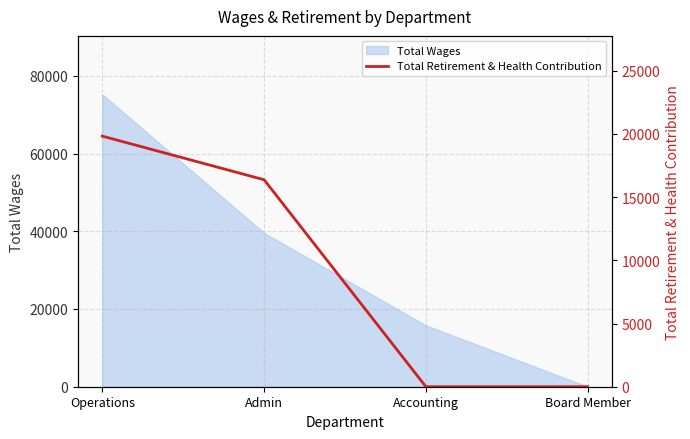

Which category has the highest value in the Total Wages series?

Operations